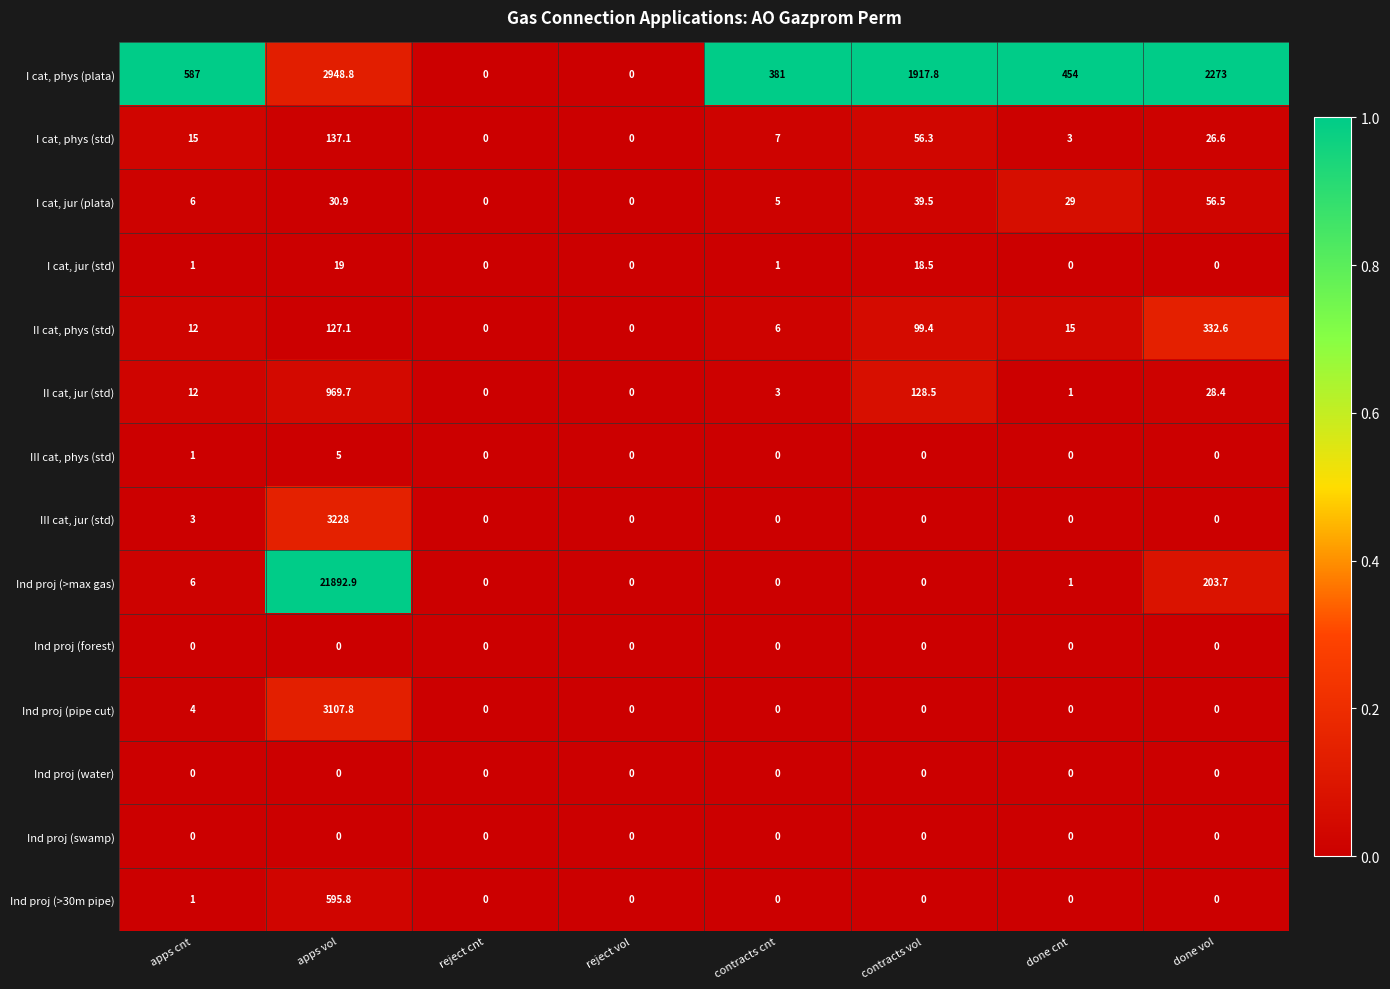

What is the total value across all series at apps cnt?

648.0